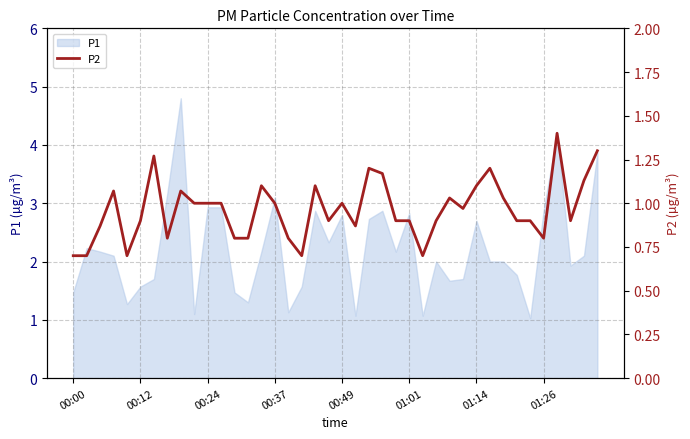

Reading left to right, extract all data points from this chart.

0.7	0.7	0.9	1.1	0.7	0.9	1.3	0.8	1.1	1.0	1.0	1.0	0.8	0.8	1.1	1.0	0.8	0.7	1.1	0.9	1.0	0.9	1.2	1.2	0.9	0.9	0.7	0.9	1.0	1.0	1.1	1.2	1.0	0.9	0.9	0.8	1.4	0.9	1.1	1.3